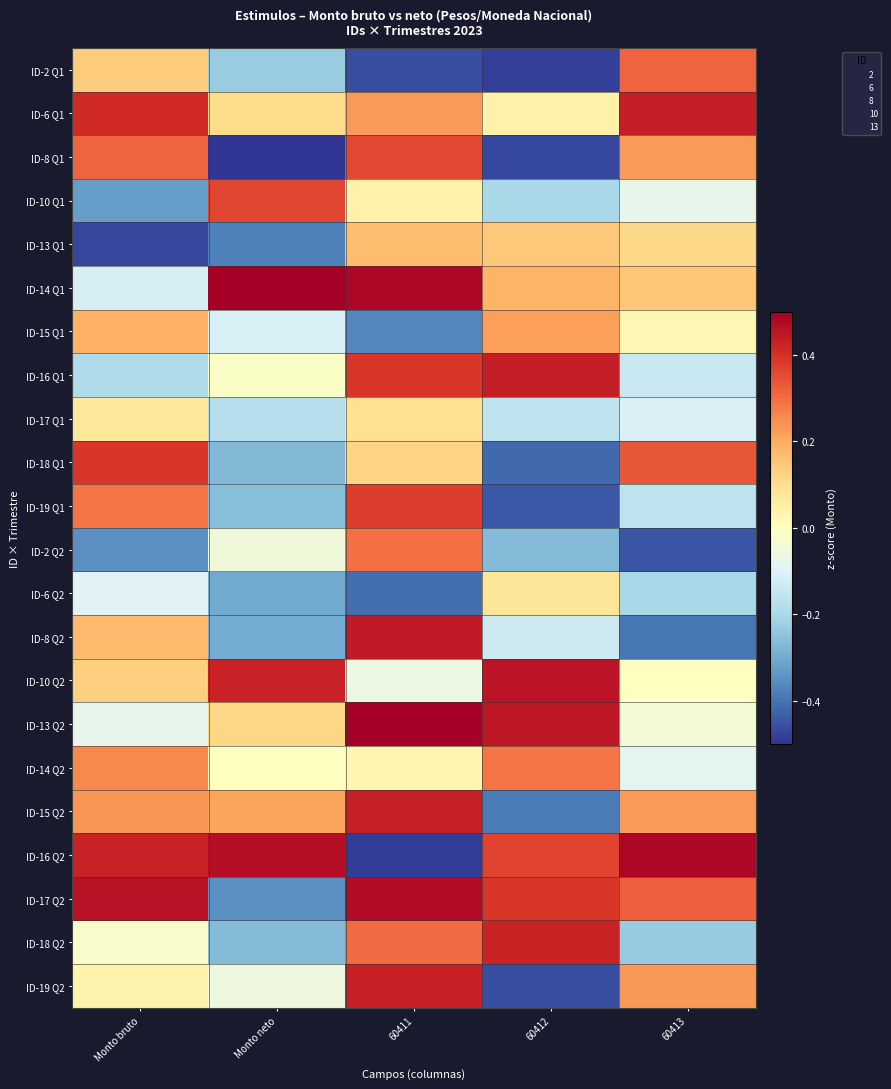

How many series are shown in this chart?

22